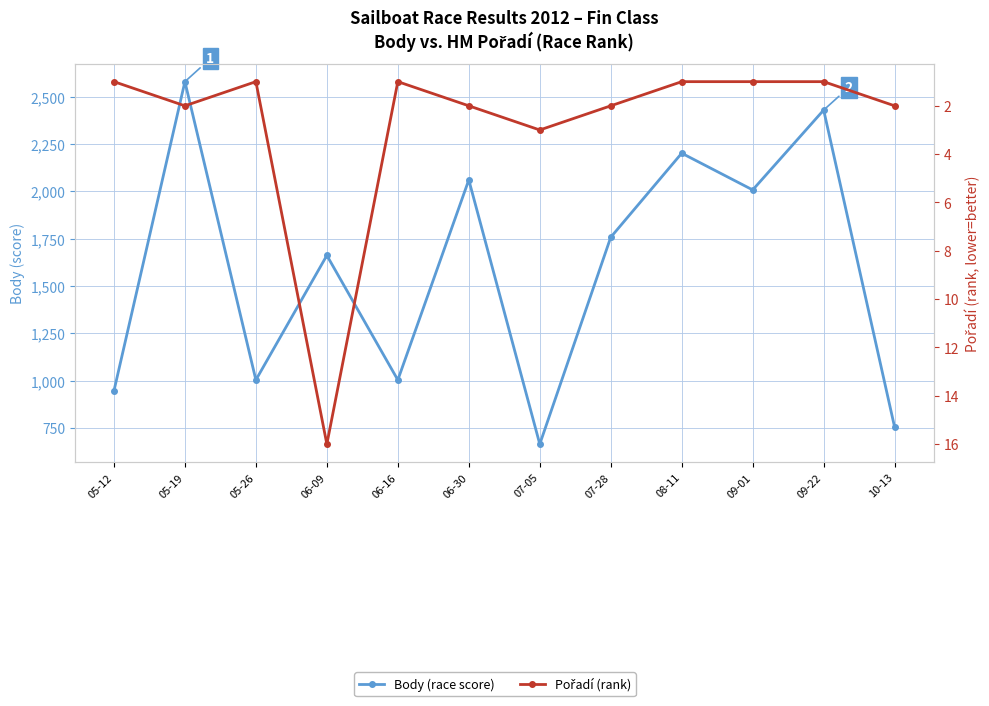

Reading left to right, list all the values displayed in this chart.

Body (race score): 946	2580	1004	1662	1004	2061	665	1758	2202	2008	2430	754
Pořadí (rank): 1	2	1	16	1	2	3	2	1	1	1	2